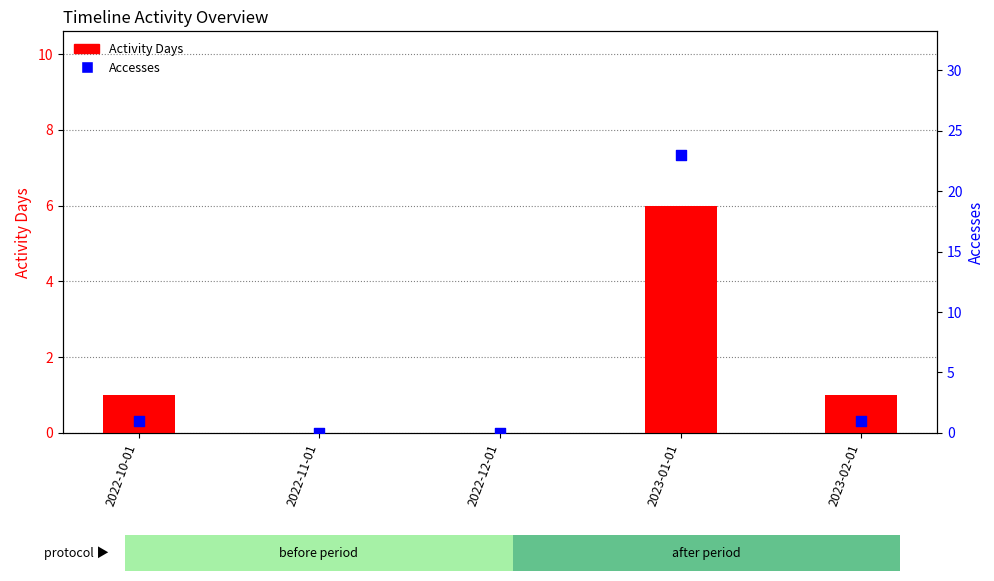

At how many categories does at least one series exceed 9?

1